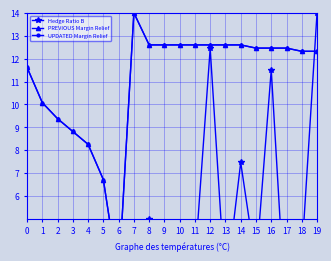

How many values in the PREVIOUS Margin Relief series are below 12?

7